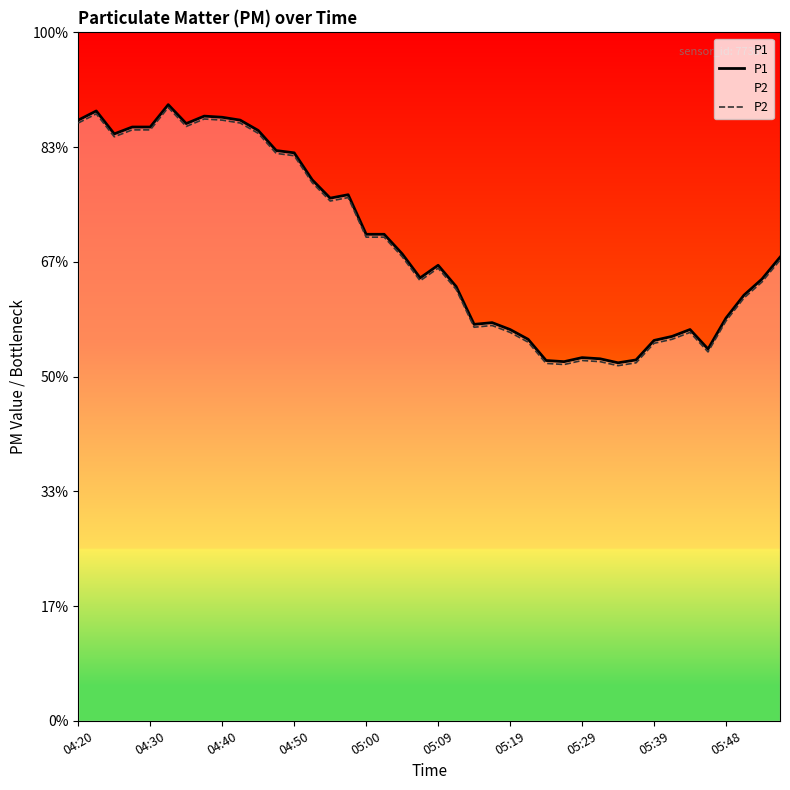

True or false: P1 has a value of 9.2 at 15.

True